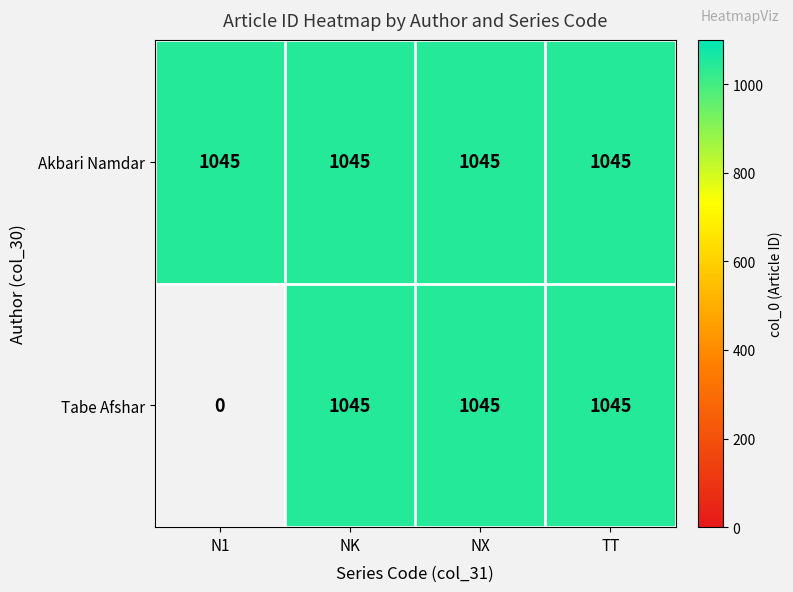

Where is Akbari Namdar nearest to the value 1045?

N1